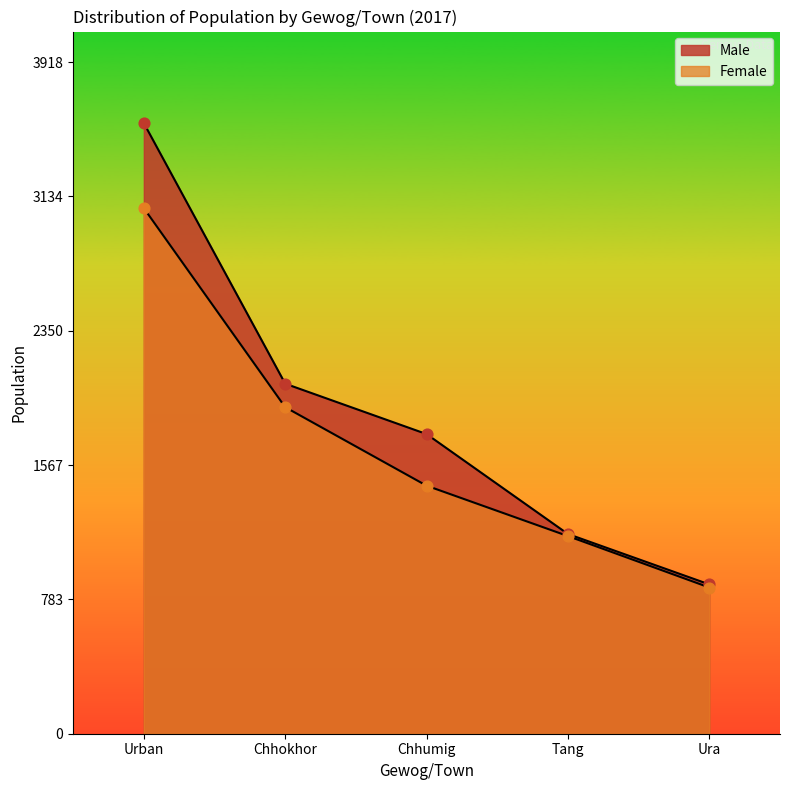

What are all the series names shown in the legend?

Male, Female